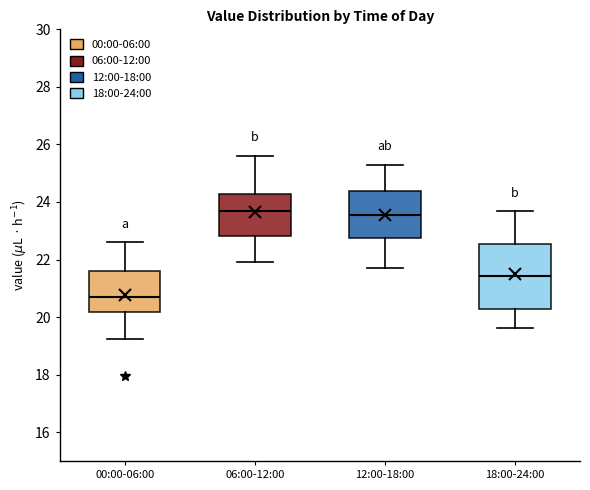

Which box is the tallest, from its lower edge to its upper edge?

18:00-24:00